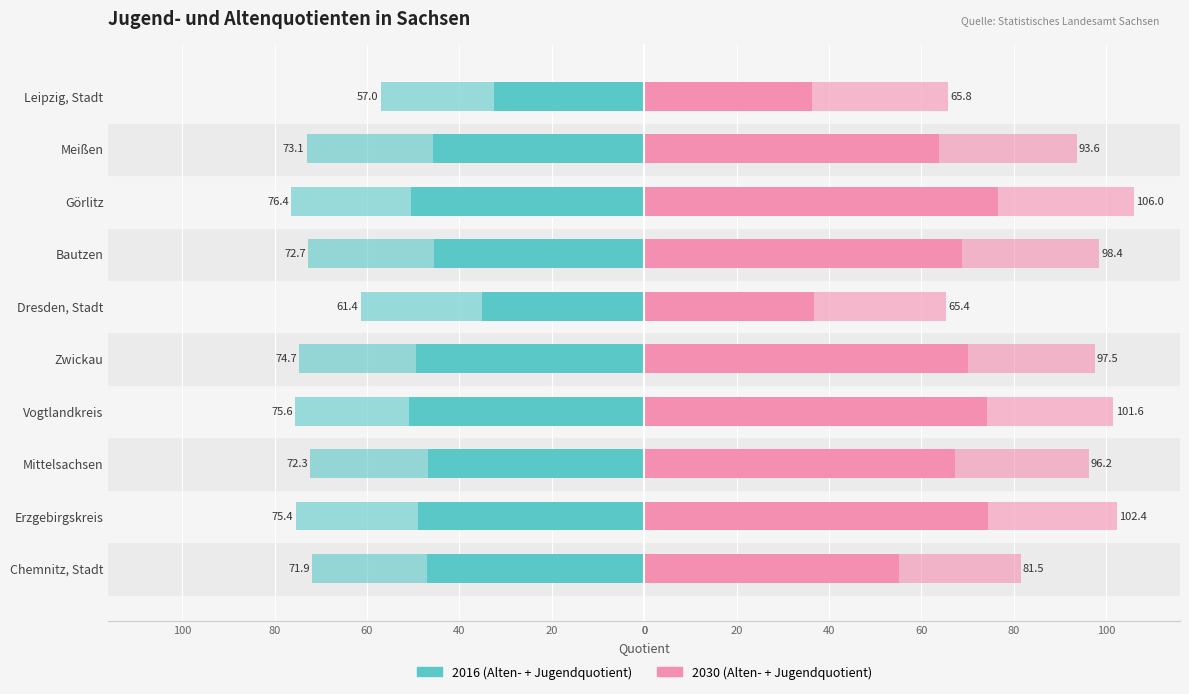

The Altenquotient 2016 series shows -15.8 at Vogtlandkreis. True or false?

False